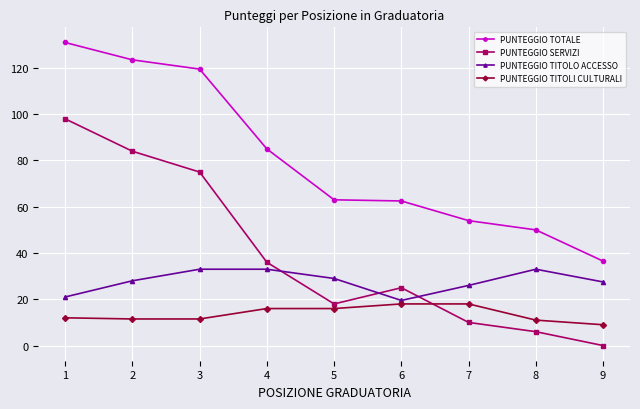

Rank the series at 3 from lowest to highest value.

PUNTEGGIO TITOLI CULTURALI, PUNTEGGIO TITOLO ACCESSO, PUNTEGGIO SERVIZI, PUNTEGGIO TOTALE